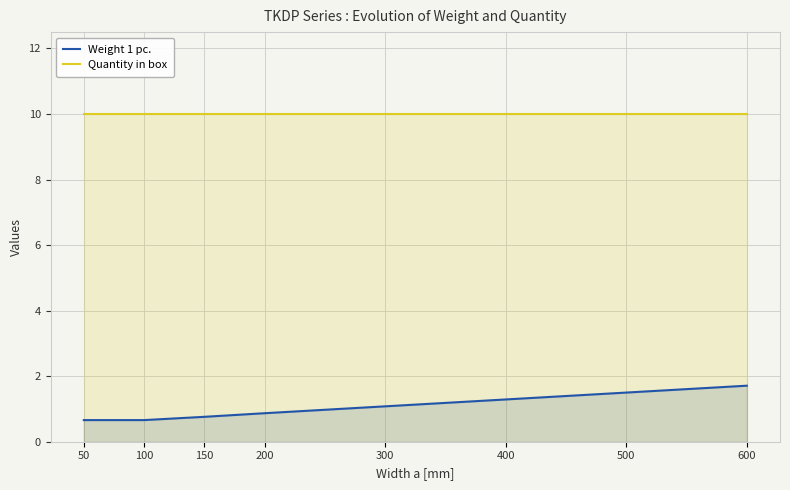

Which label corresponds to the largest value in the chart?

50